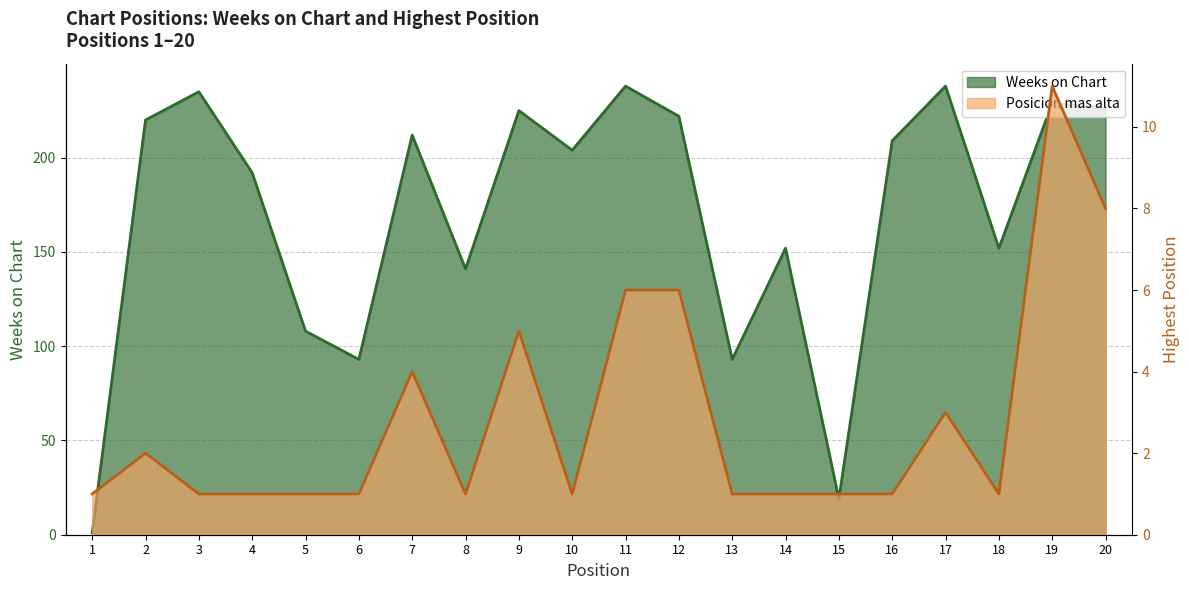

Which series has the widest spread of values?

Weeks on Chart (line)